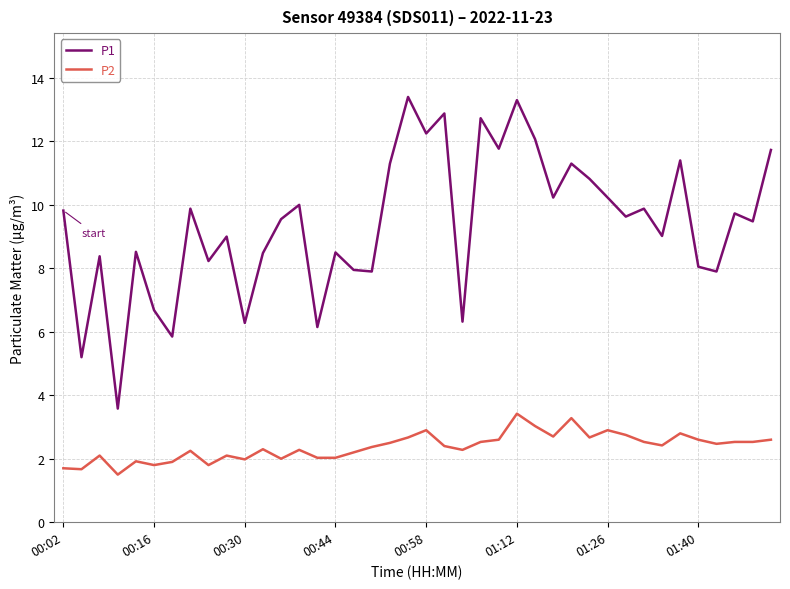

Which series has the largest total across all categories?

P1